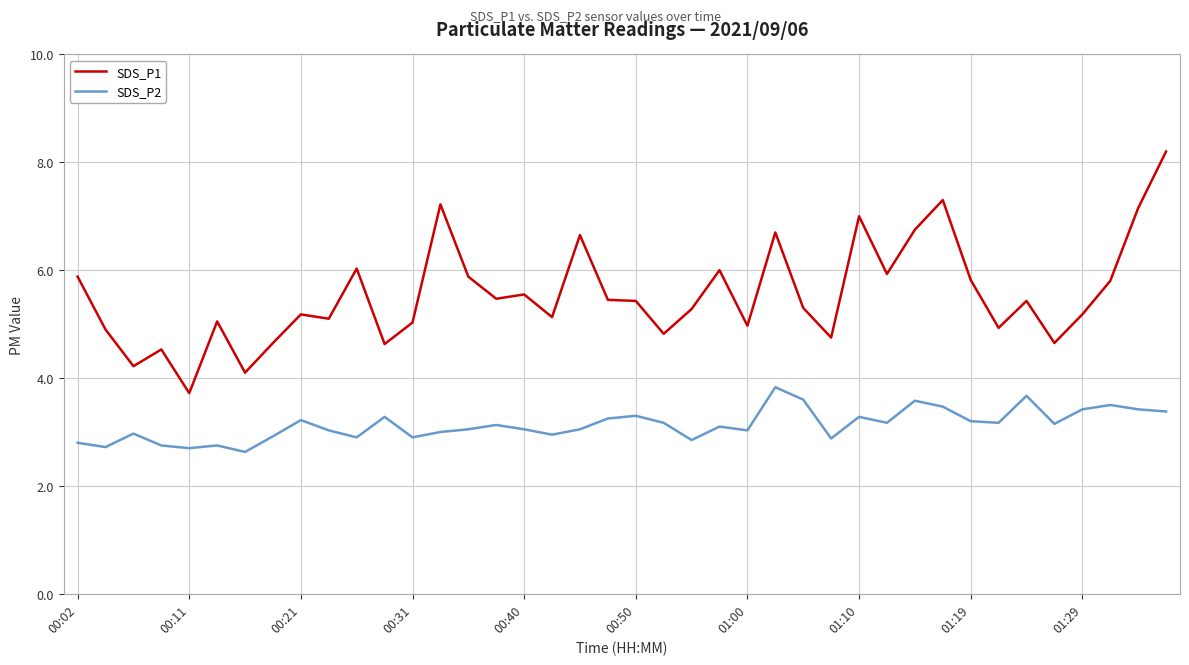

In SDS_P1, how many points are higher than both neighbors (excluding endpoints)?

12